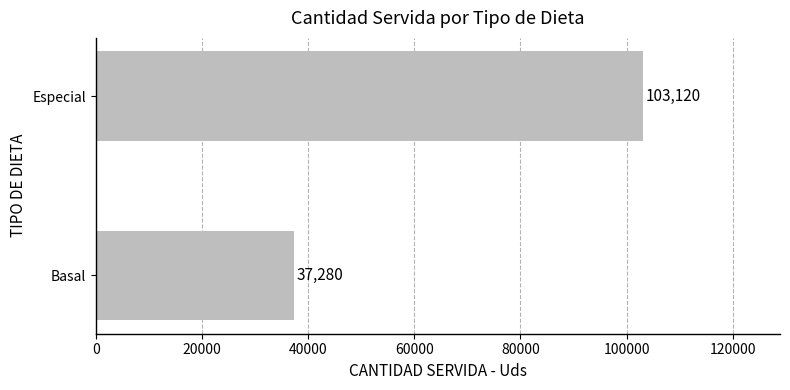

How many bars are there in total?

2